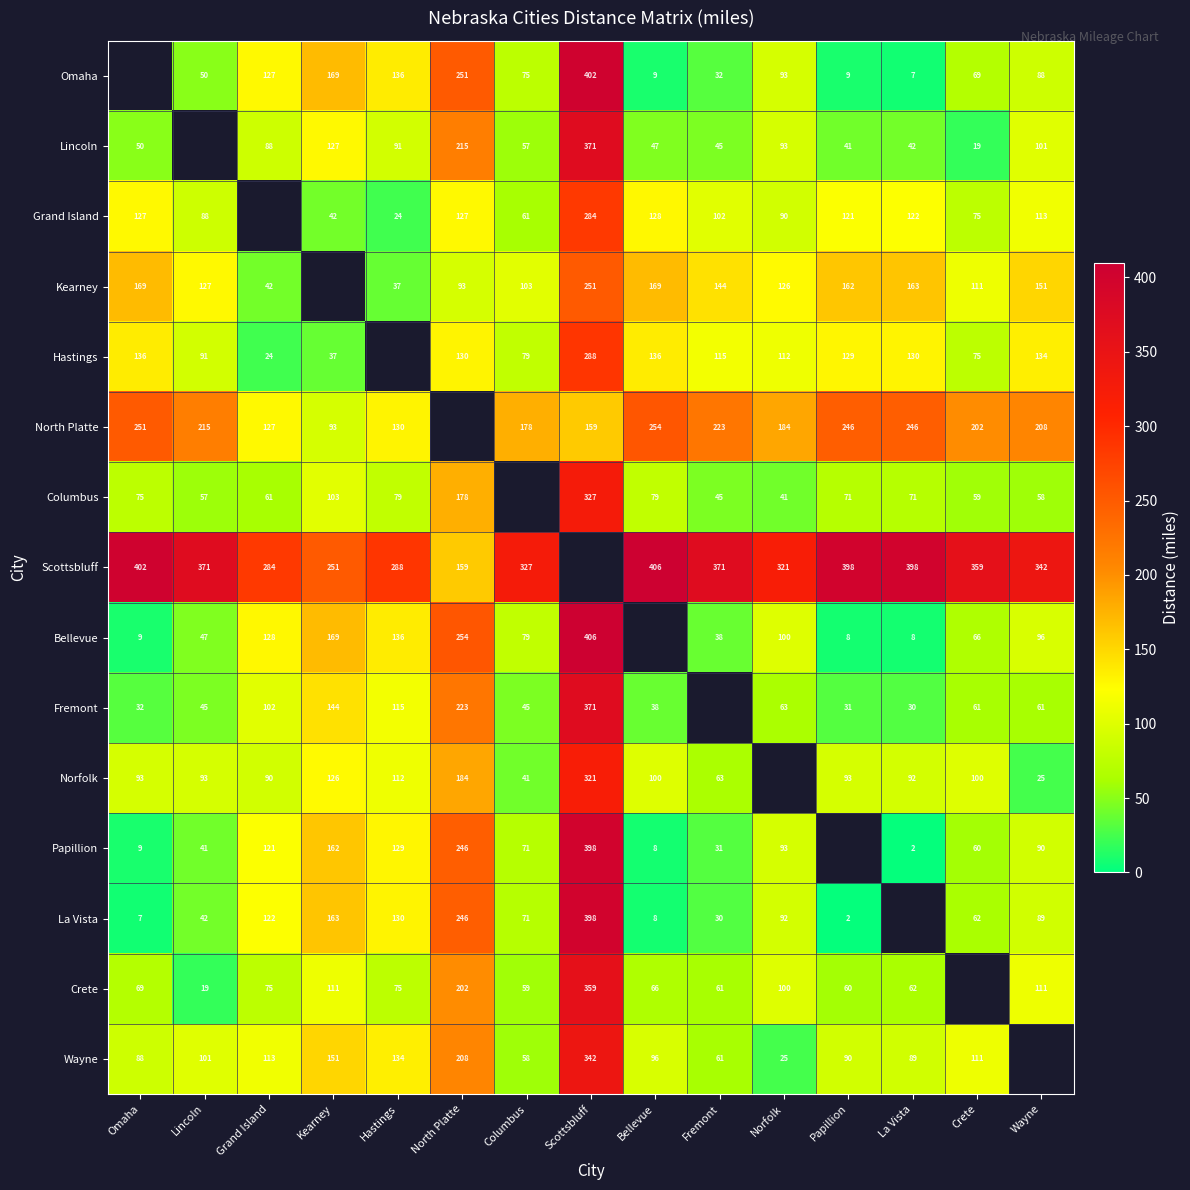

The value of North Platte at Grand Island is 224. True or false?

False